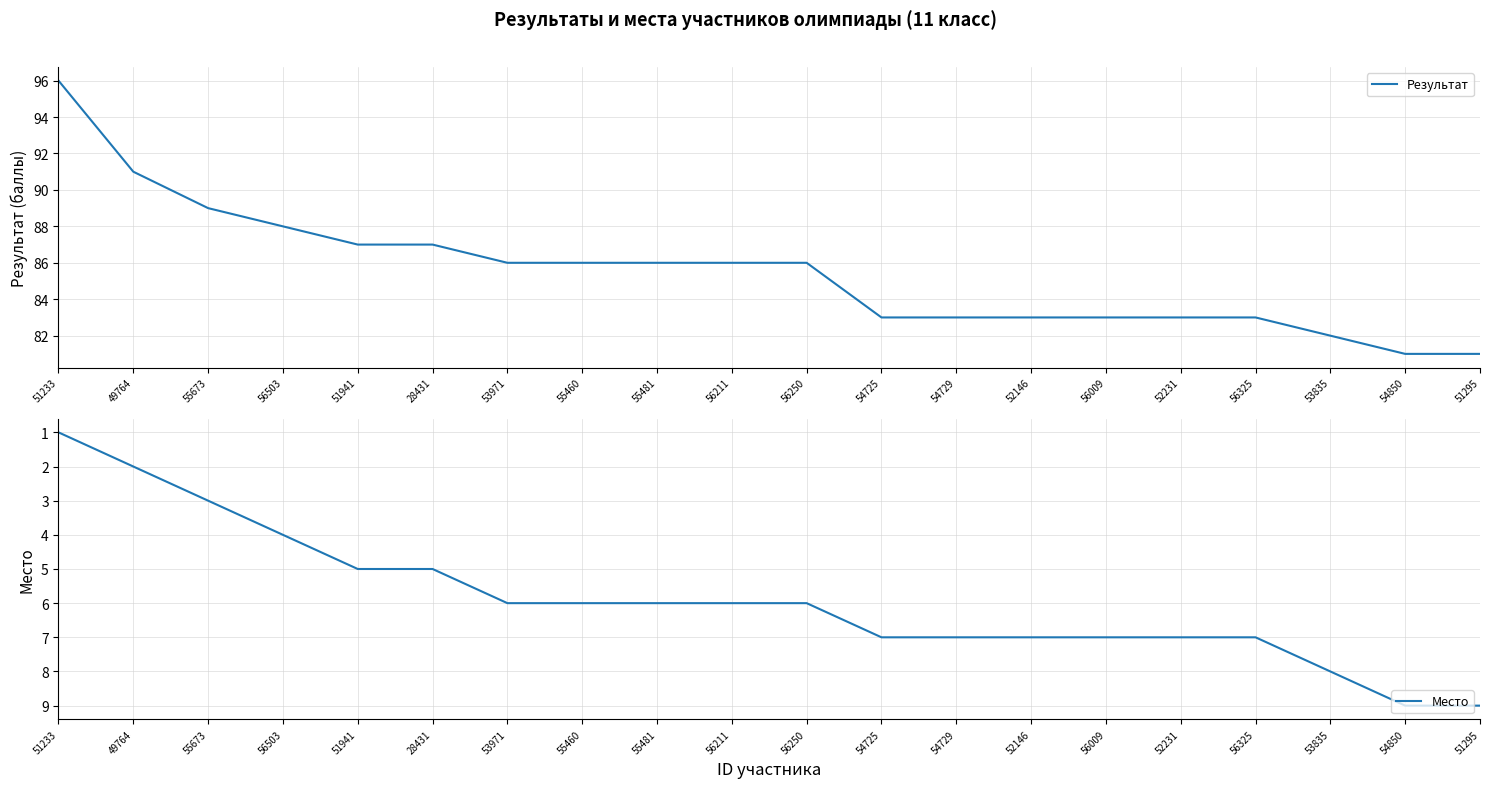

List the series in order of their overall mean, highest first.

Результат, Место